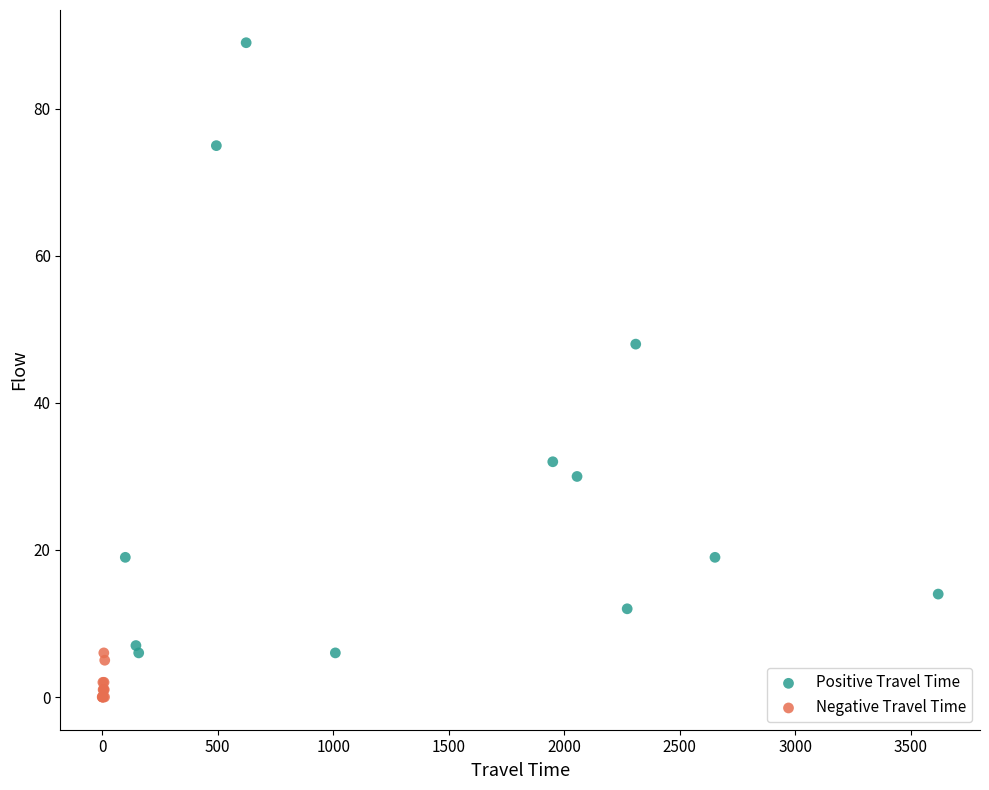

Which series reaches the minimum Y coordinate?

Negative Travel Time